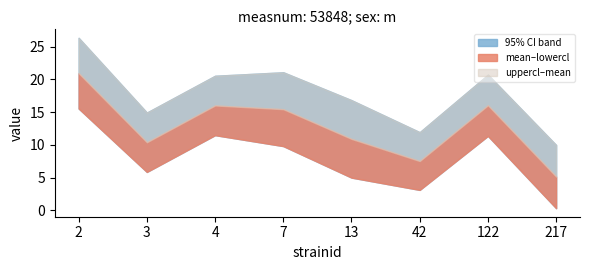

Does the chart have visible grid lines?

No